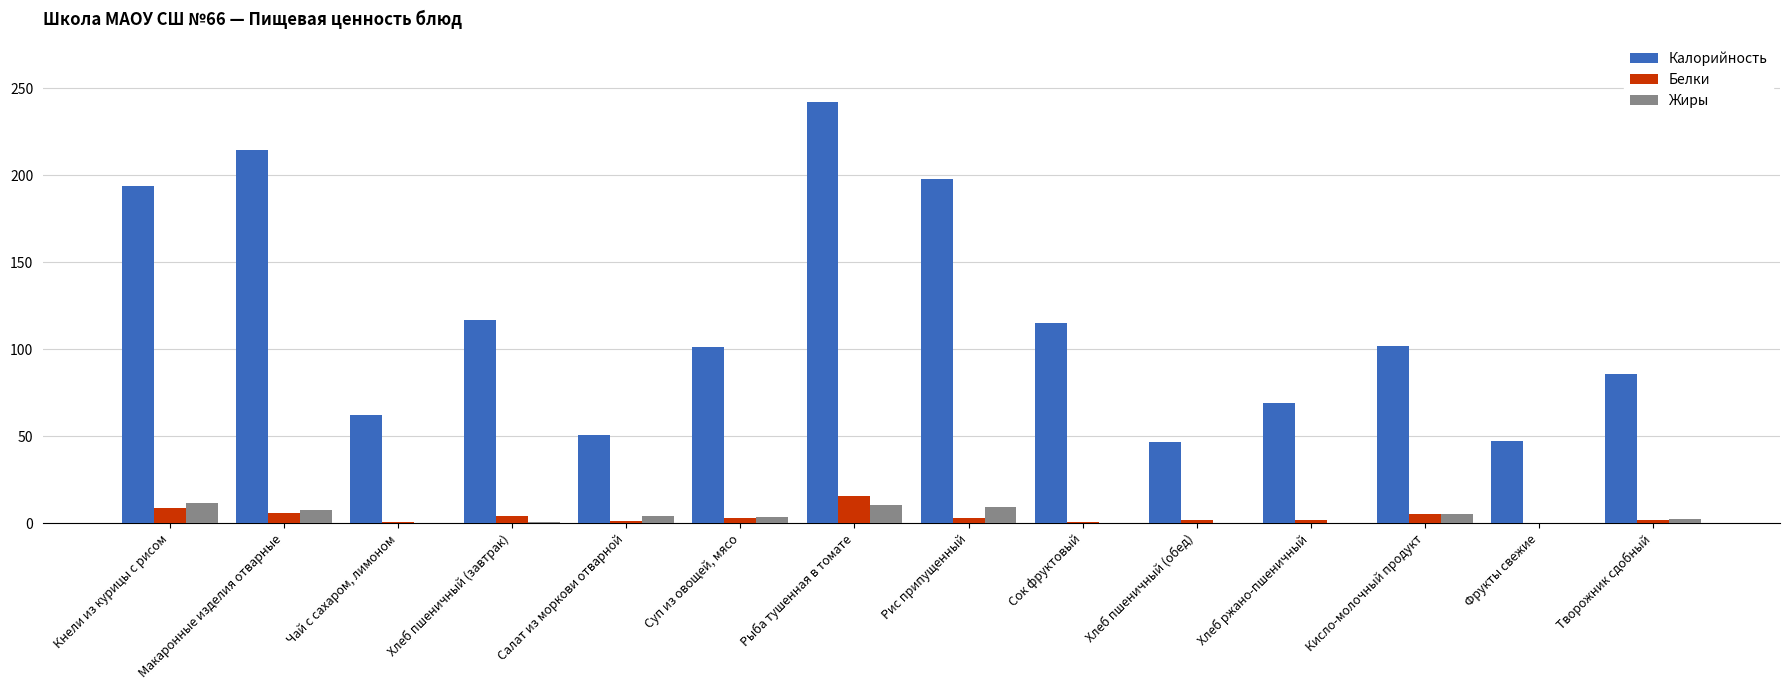

What is the approximate value of Белки at Рыба тушенная в томате?

15.5